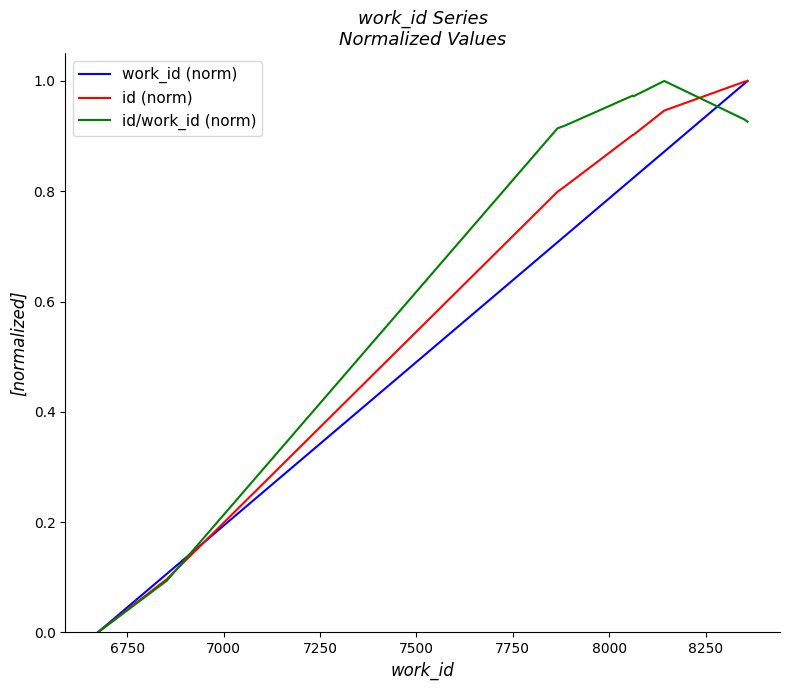

What are all the series names shown in the legend?

work_id (norm), id (norm), id/work_id (norm)